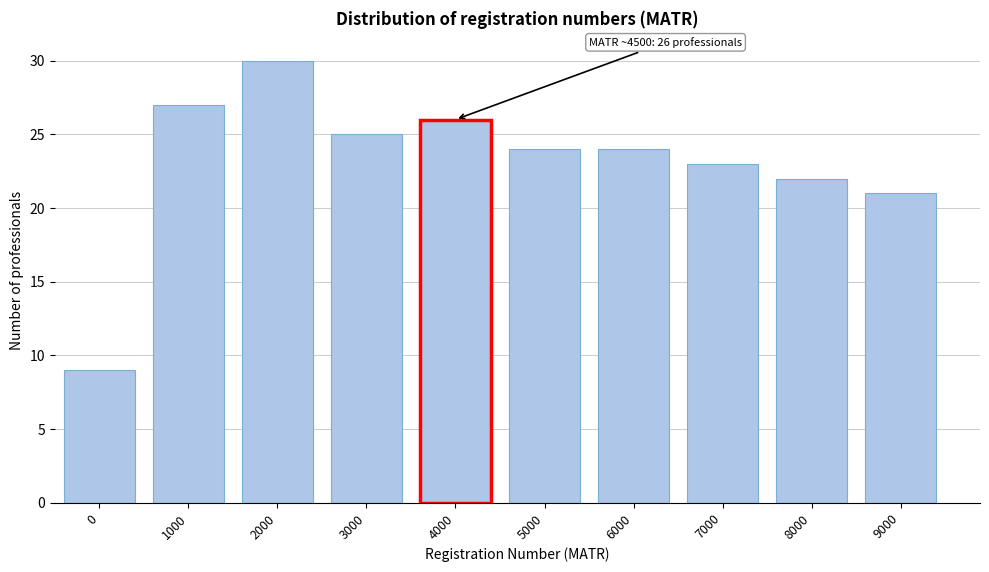

Reading left to right, list all the values displayed in this chart.

0=9	1000=27	2000=30	3000=25	4000=26	5000=24	6000=24	7000=23	8000=22	9000=21